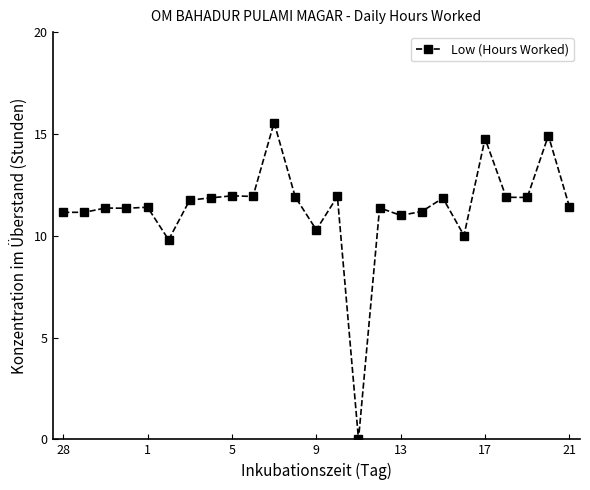

What is the maximum value shown in the chart?

15.6